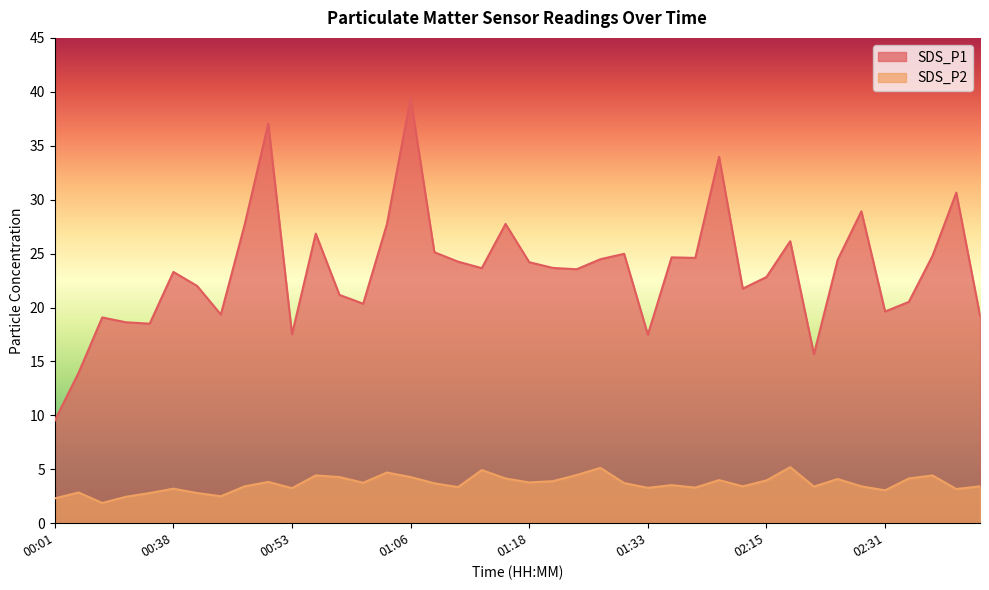

What is the difference between the SDS_P1 values at 01:36 and 01:16?

3.1